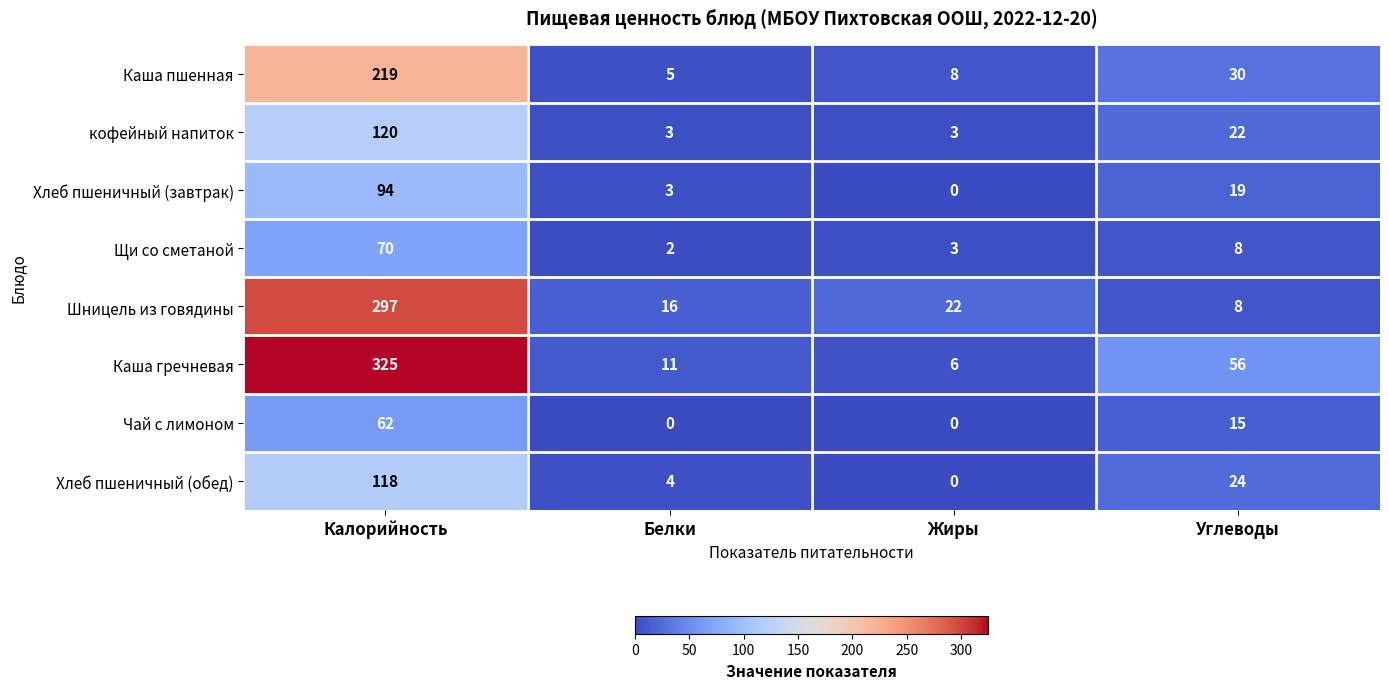

Rank the series by their maximum value, from highest to lowest.

Каша гречневая, Шницель из говядины, Каша пшенная, кофейный напиток, Хлеб пшеничный (обед), Хлеб пшеничный (завтрак), Щи со сметаной, Чай с лимоном